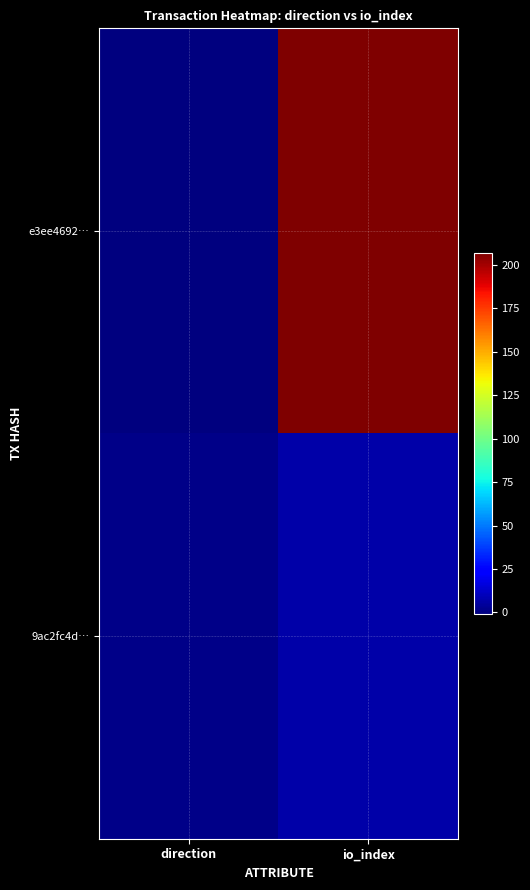

What is the difference between the highest and lowest values at io_index?

200